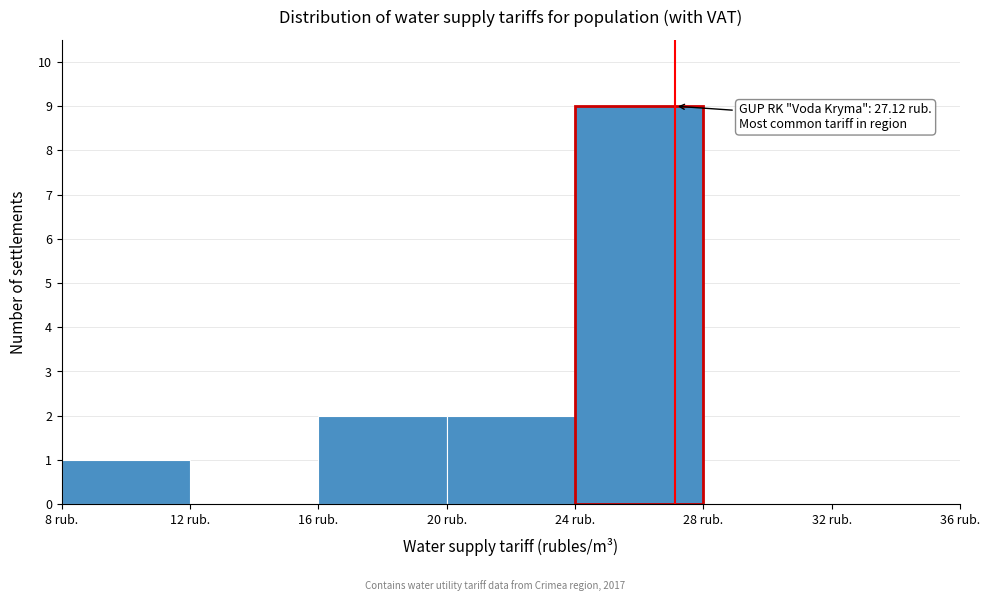

Which range on the x-axis has the tallest bar?

24 to 28